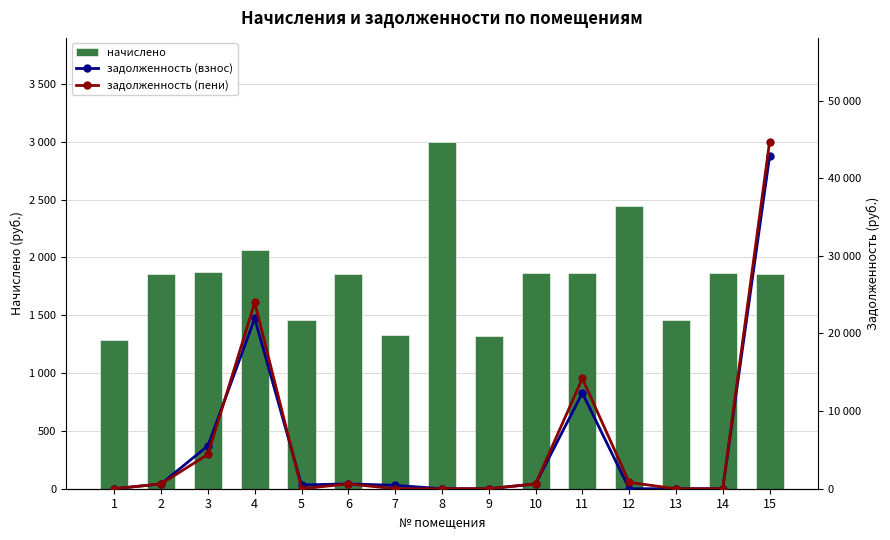

Reading right to left, what are all the values shown in this chart?

начислено: 1859.3	1863.0	1456.9	2444.2	1866.7	1866.7	1322.7	2999.4	1326.5	1859.3	1460.6	2060.5	1874.2	1855.5	1285.5
задолженность (взнос): 42808.3	0.0	0.0	0.0	12335.7	622.2	0.0	0.0	442.1	619.8	486.9	21927.7	5532.6	618.5	0.0
задолженность (пени): 44667.6	0.0	0.0	814.8	14202.4	622.2	0.0	0.0	0.0	619.8	0.0	23988.2	4424.1	618.5	0.0